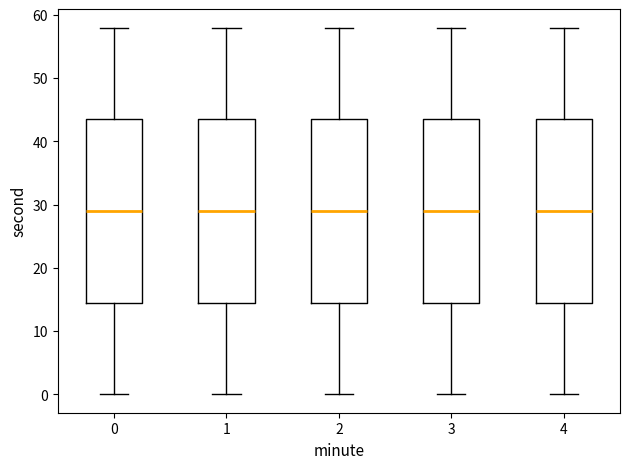

Reading left to right, transcribe this box plot: for each box, give where its median line is, the range the box spans, and where its two whiskers end, as read against the y-axis. The values are not printed on the chart, so give them approximately, as read against the axis.

0: median 29, box 15 to 44, whiskers 0 to 58
1: median 29, box 15 to 44, whiskers 0 to 58
2: median 29, box 15 to 44, whiskers 0 to 58
3: median 29, box 15 to 44, whiskers 0 to 58
4: median 29, box 15 to 44, whiskers 0 to 58